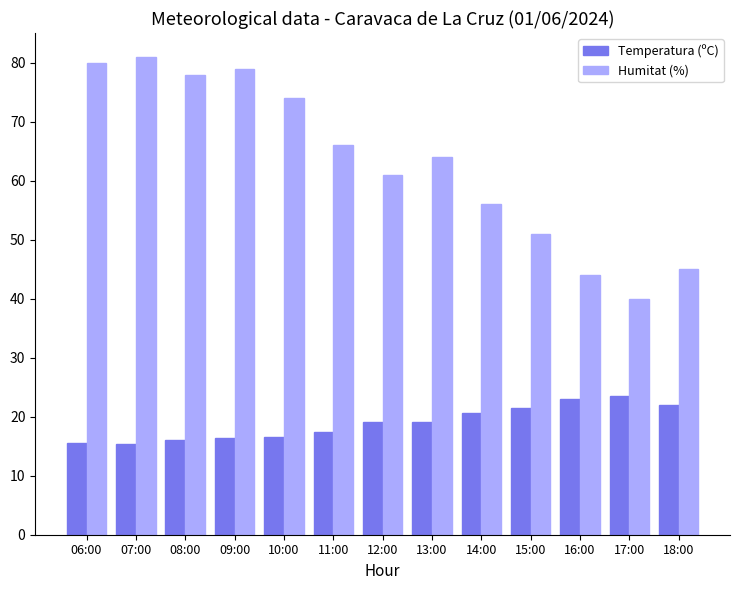

What is the label of the 11th bar from the right?

08:00